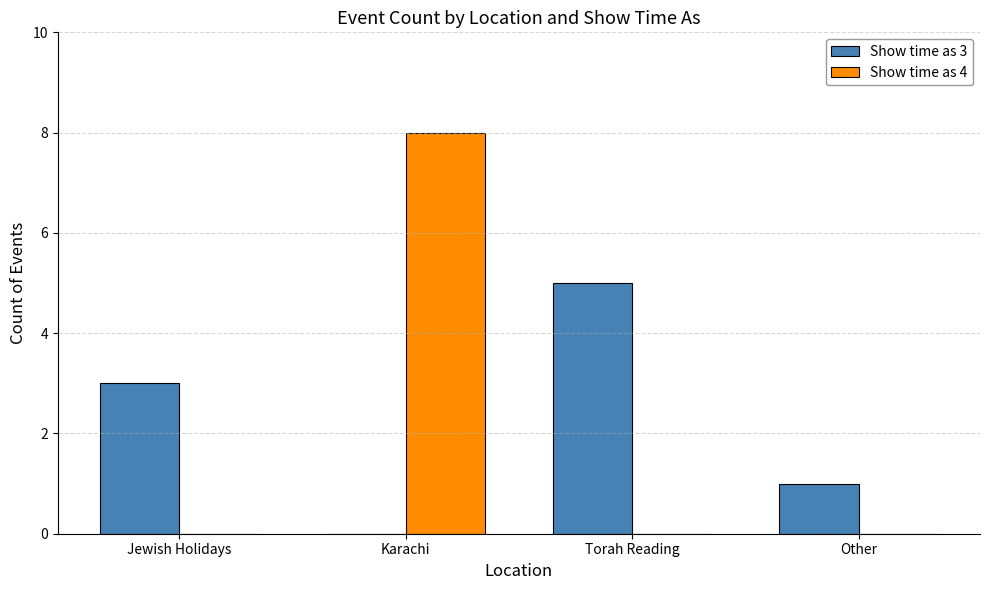

How many series are shown in this chart?

2